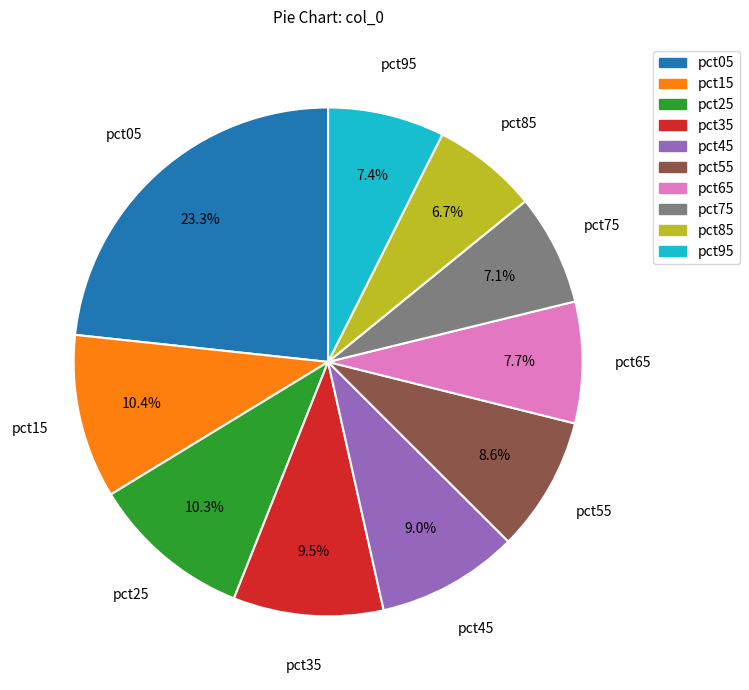

Between pct15 and pct05, which is larger?

pct05